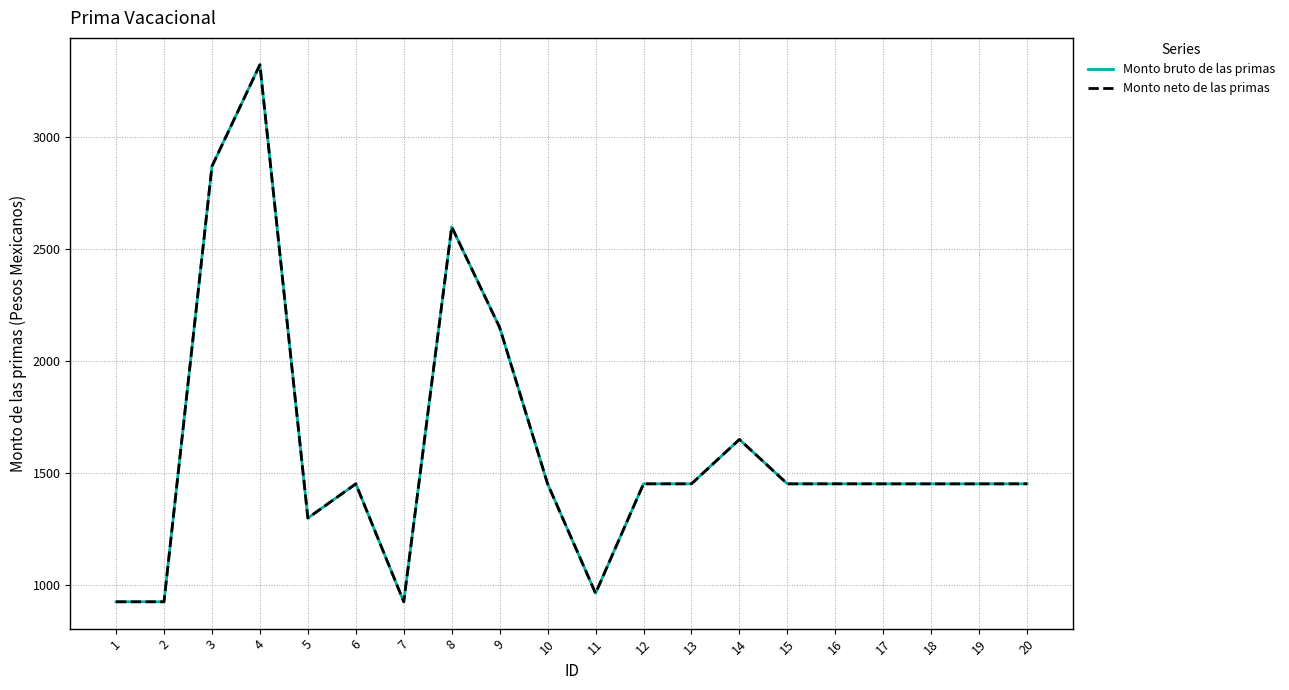

Reading left to right, what are all the values shown in this chart?

Monto bruto de las primas: 924.1	924.1	2870.1	3324.2	1298.2	1451.2	924.1	2599.6	2150.2	1451.2	962.2	1451.2	1451.2	1649.6	1451.2	1451.2	1451.2	1451.2	1451.2	1451.2
Monto neto de las primas: 924.1	924.1	2870.1	3324.2	1298.2	1451.2	924.1	2599.6	2150.2	1451.2	962.2	1451.2	1451.2	1649.6	1451.2	1451.2	1451.2	1451.2	1451.2	1451.2